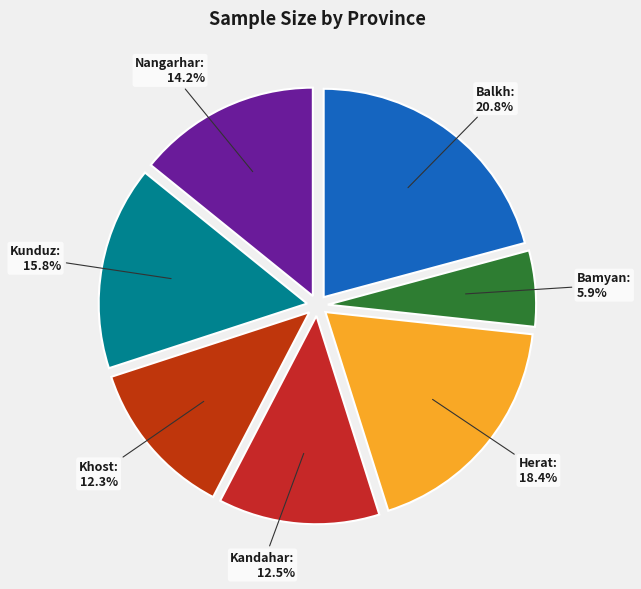

Which slice is the largest?

Balkh